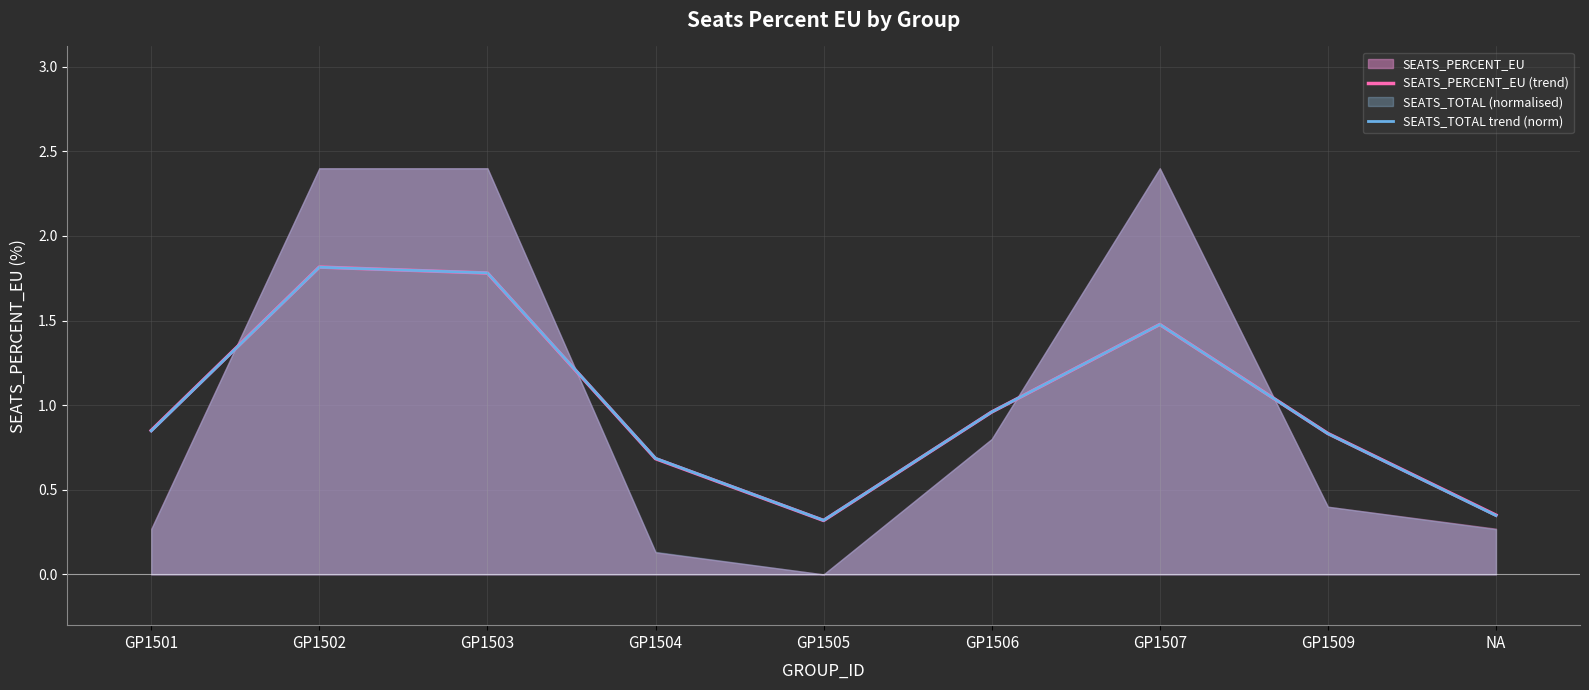

Reading right to left, list all the values displayed in this chart.

SEATS_PERCENT_EU (trend): NA=0.4	GP1509=0.8	GP1507=1.5	GP1506=1.0	GP1505=0.3	GP1504=0.7	GP1503=1.8	GP1502=1.8	GP1501=0.9
SEATS_TOTAL trend (norm): NA=0.3	GP1509=0.8	GP1507=1.5	GP1506=1.0	GP1505=0.3	GP1504=0.7	GP1503=1.8	GP1502=1.8	GP1501=0.8